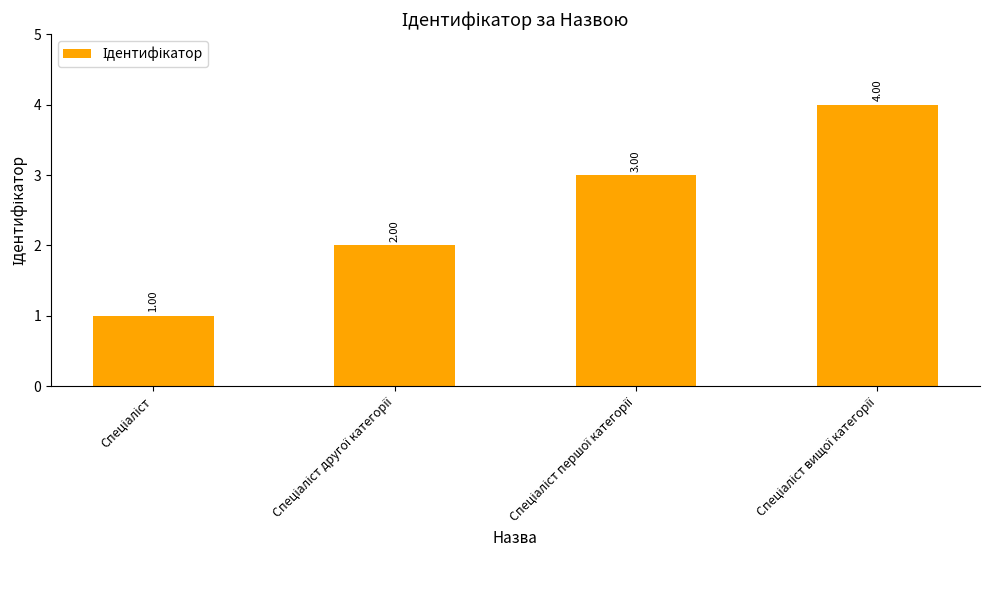

What is the difference between the maximum and minimum values?

3